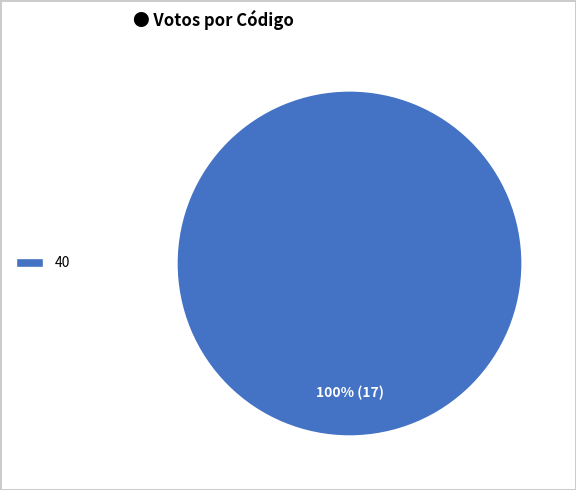

Is there any slice that represents more than half of the pie?

Yes